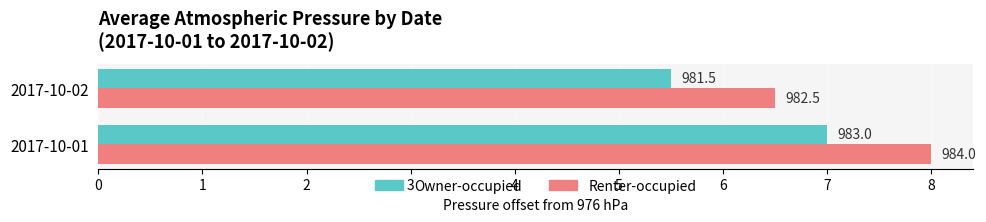

At how many categories does at least one series exceed 6?

2